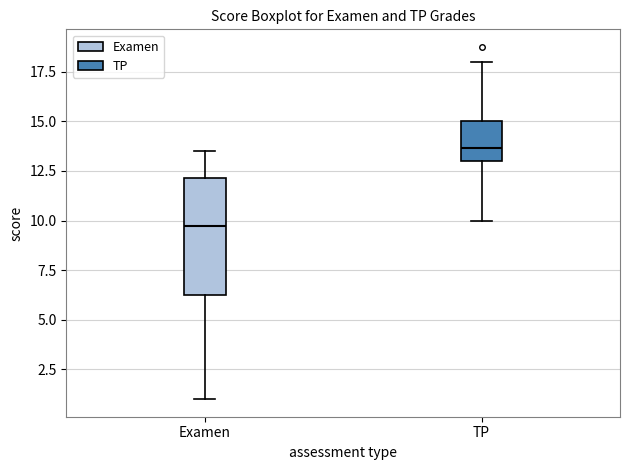

Which box's median line is the lowest?

Examen